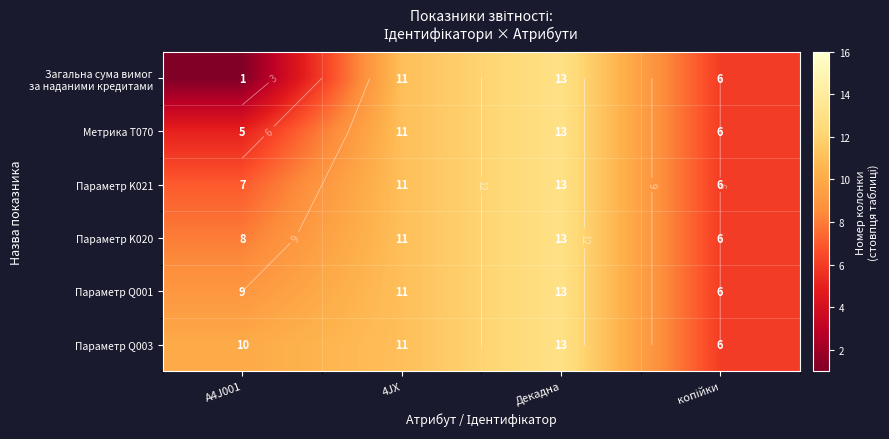

Is it true that Метрика T070 equals 13 at Декадна?

True